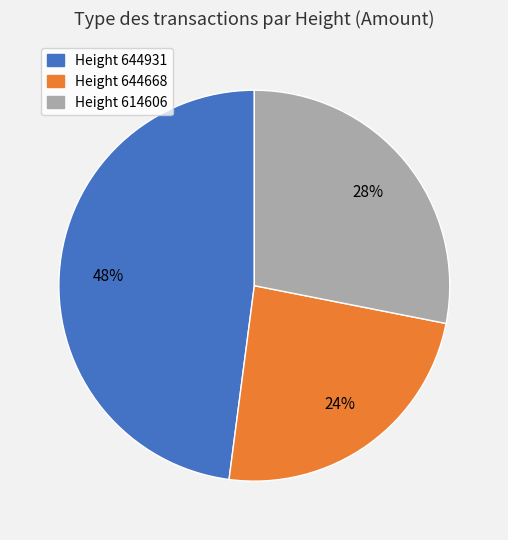

True or false: Height 644931 accounts for 48% of the total.

True